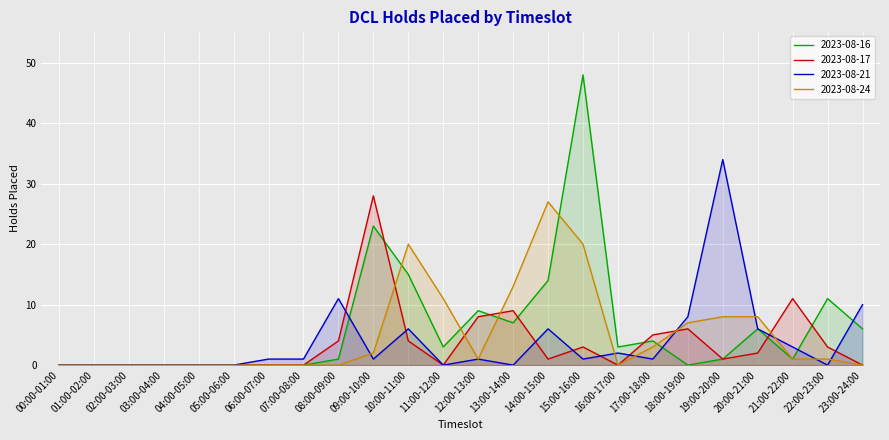

Where does the 2023-08-21 series first go above 1?

08:00-09:00